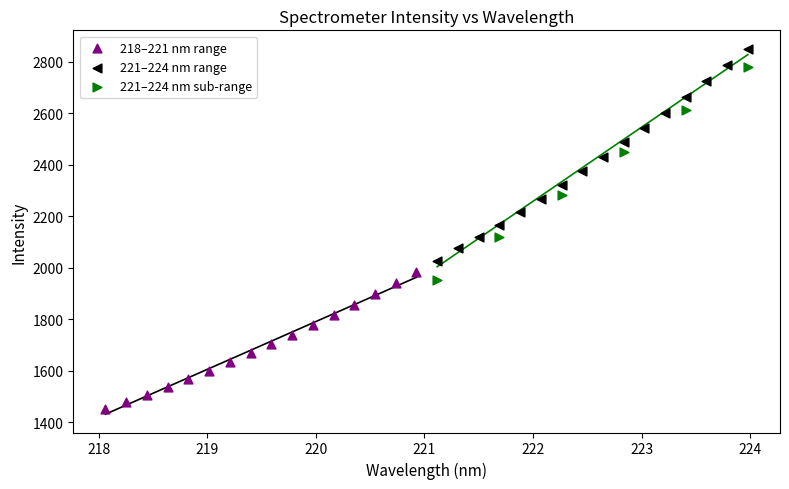

Which series reaches the minimum Y coordinate?

218–221 nm range